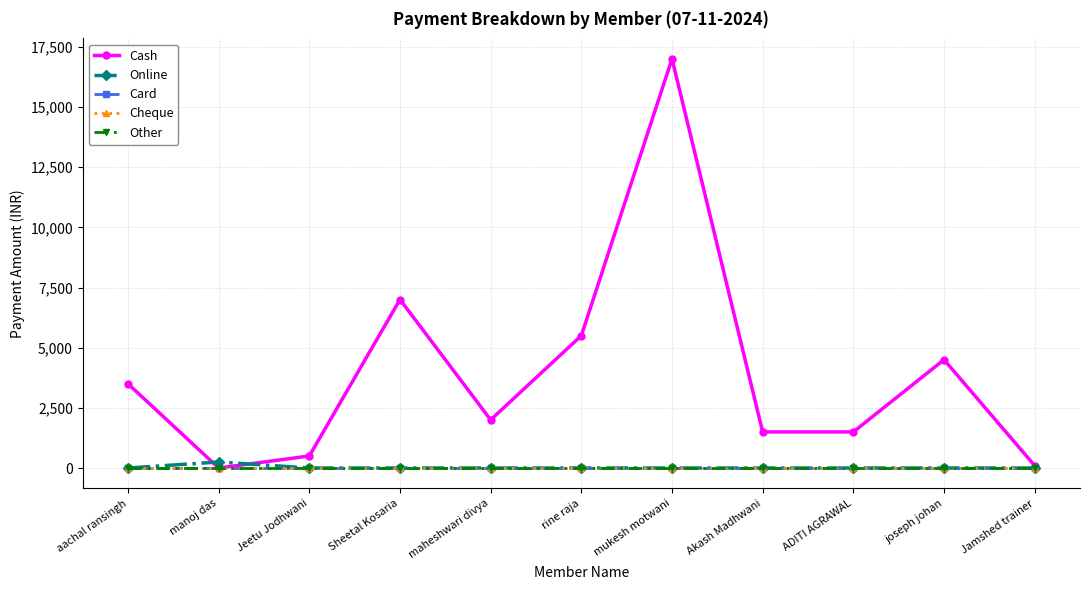

Reading left to right, transcribe all the data shown in this chart.

Cash: aachal ransingh=3500	manoj das=0	Jeetu Jodhwani=500	Sheetal Kosaria=7000	maheshwari divya=2000	rine raja=5500	mukesh motwani=17000	Akash Madhwani=1500	ADITI AGRAWAL=1500	joseph johan=4500	Jamshed trainer=100
Online: aachal ransingh=0	manoj das=250	Jeetu Jodhwani=0	Sheetal Kosaria=0	maheshwari divya=0	rine raja=0	mukesh motwani=0	Akash Madhwani=0	ADITI AGRAWAL=0	joseph johan=0	Jamshed trainer=0
Card: aachal ransingh=0	manoj das=0	Jeetu Jodhwani=0	Sheetal Kosaria=0	maheshwari divya=0	rine raja=0	mukesh motwani=0	Akash Madhwani=0	ADITI AGRAWAL=0	joseph johan=0	Jamshed trainer=0
Cheque: aachal ransingh=0	manoj das=0	Jeetu Jodhwani=0	Sheetal Kosaria=0	maheshwari divya=0	rine raja=0	mukesh motwani=0	Akash Madhwani=0	ADITI AGRAWAL=0	joseph johan=0	Jamshed trainer=0
Other: aachal ransingh=0	manoj das=0	Jeetu Jodhwani=0	Sheetal Kosaria=0	maheshwari divya=0	rine raja=0	mukesh motwani=0	Akash Madhwani=0	ADITI AGRAWAL=0	joseph johan=0	Jamshed trainer=0